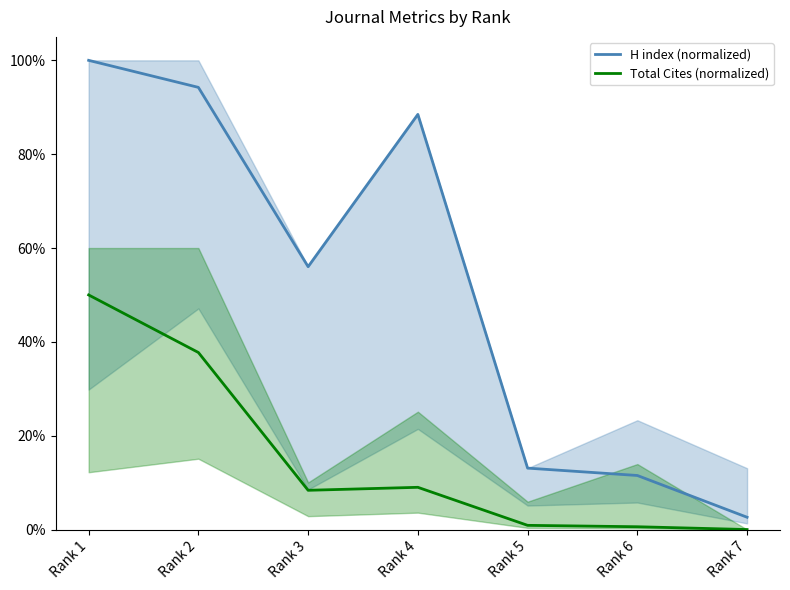

At which label does H index (normalized) reach its peak?

Rank 1